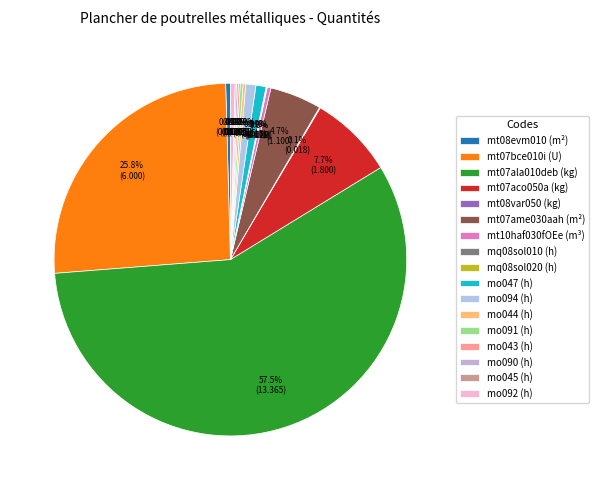

What is the smallest slice in the pie chart?

mq08sol010 (h)